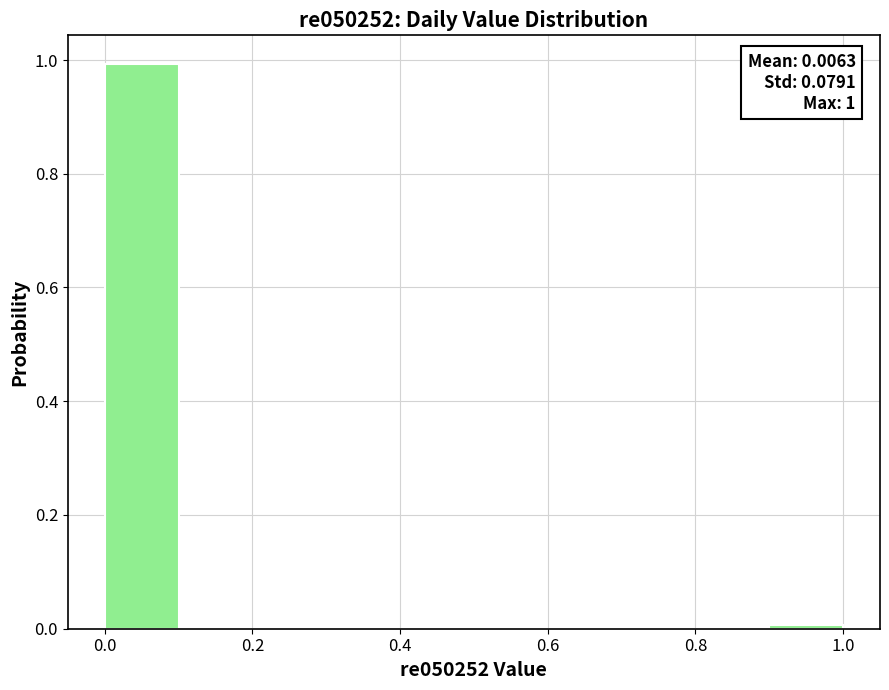

Which range on the x-axis has the tallest bar?

0.0 to 0.1